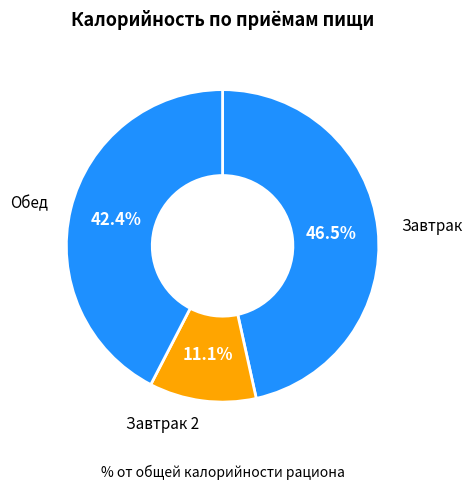

How many segments does this pie chart have?

3